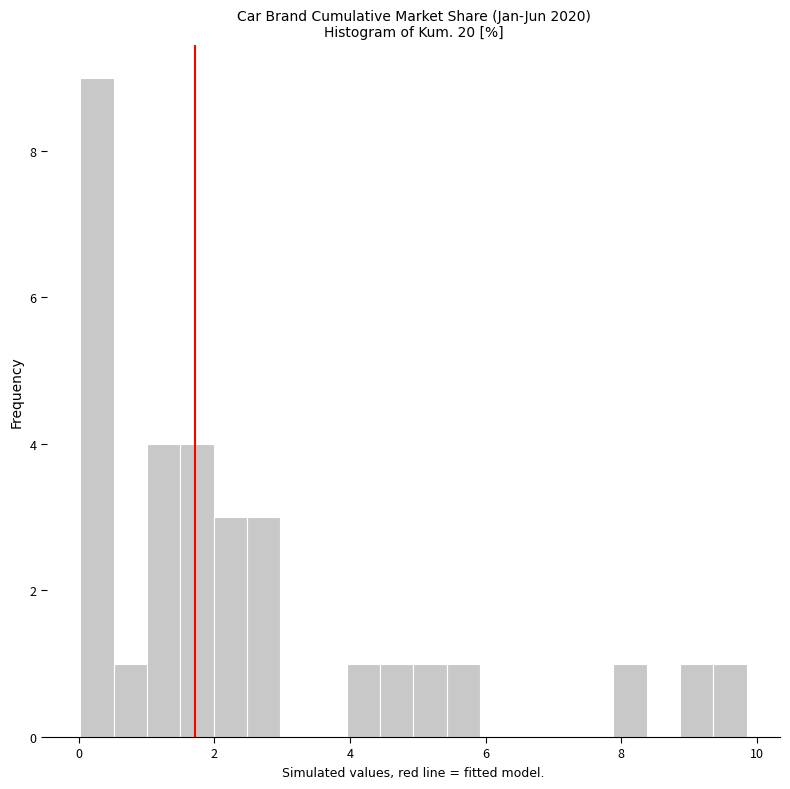

Around what value on the x-axis is the tallest bar? Give the approximate position of its centre, as read against the axis.

0.2